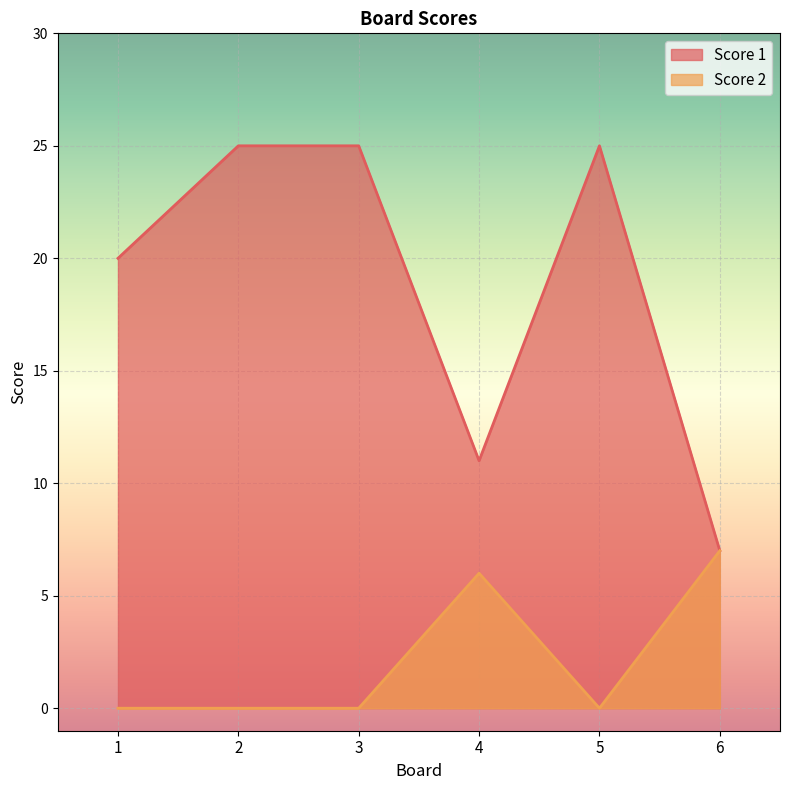

At 5, list the series in order from smallest to largest.

Score 2, Score 1